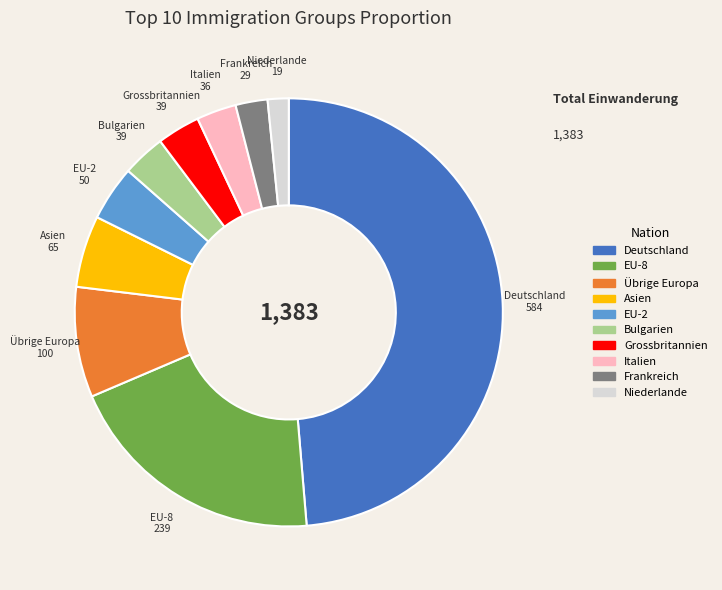

Does Grossbritannien account for over 50% of the chart?

No